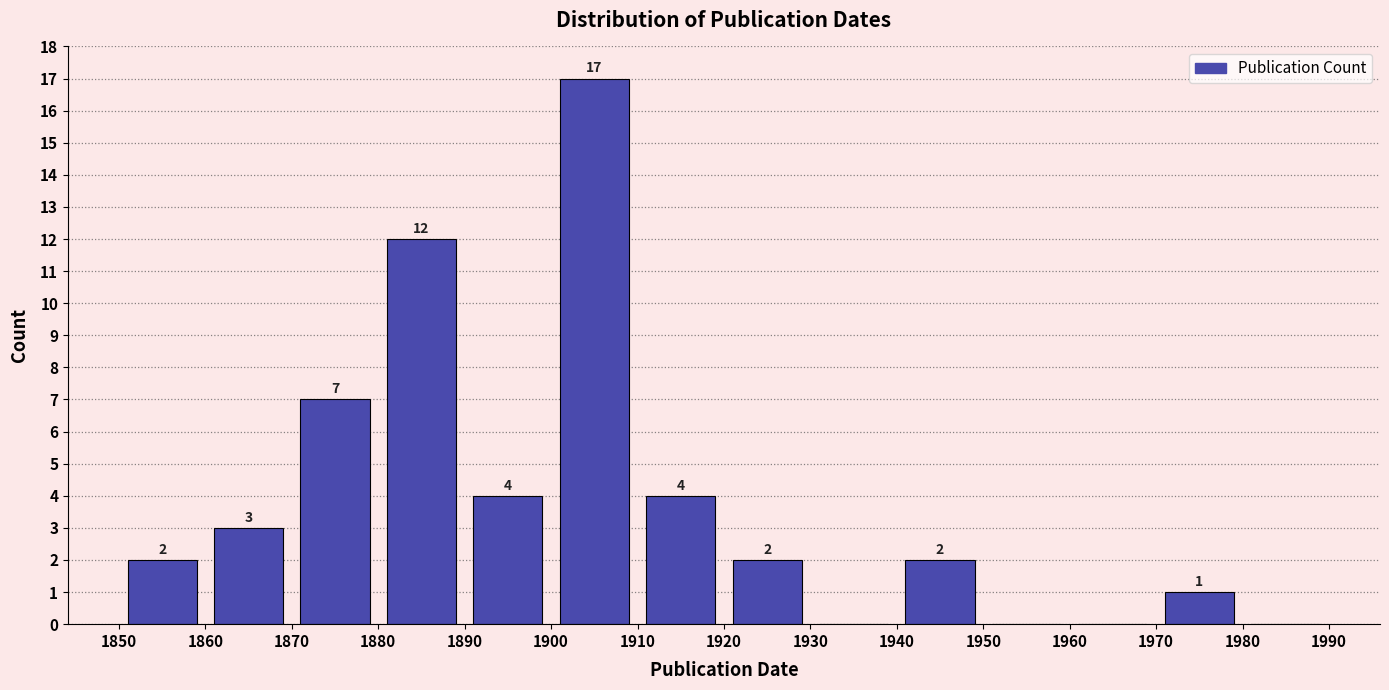

Over which range of the x-axis is the bar tallest?

1900 to 1910